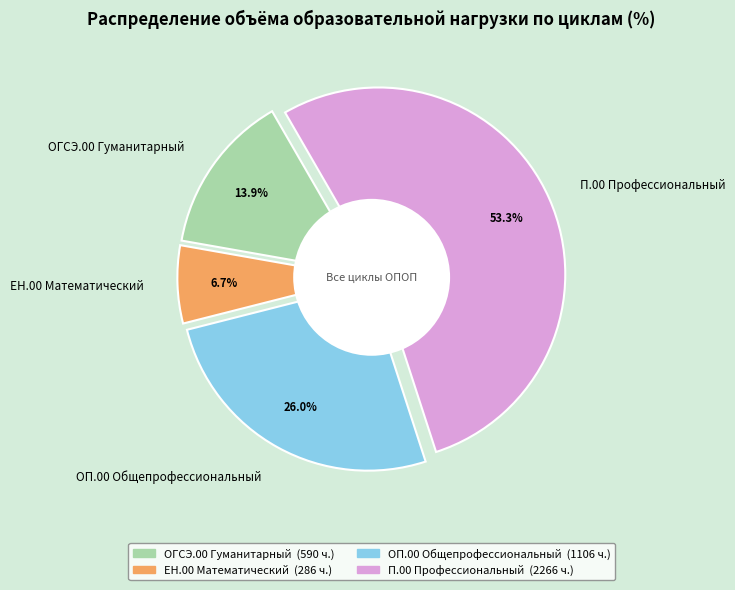

To the nearest percent, what portion does ЕН.00 Математический represent?

7%